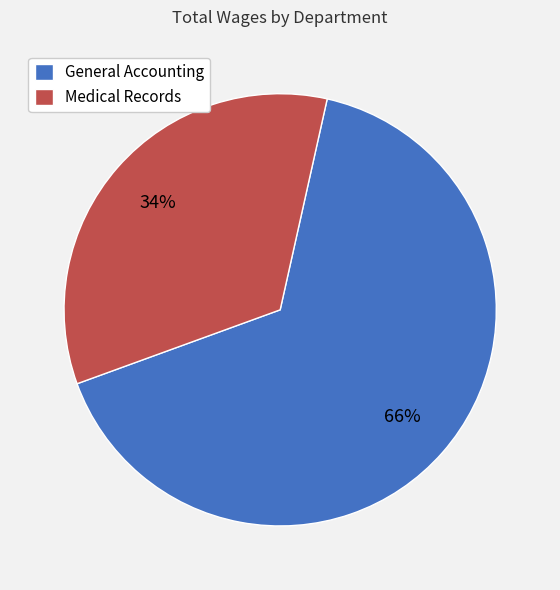

What is the smallest slice in the pie chart?

Medical Records